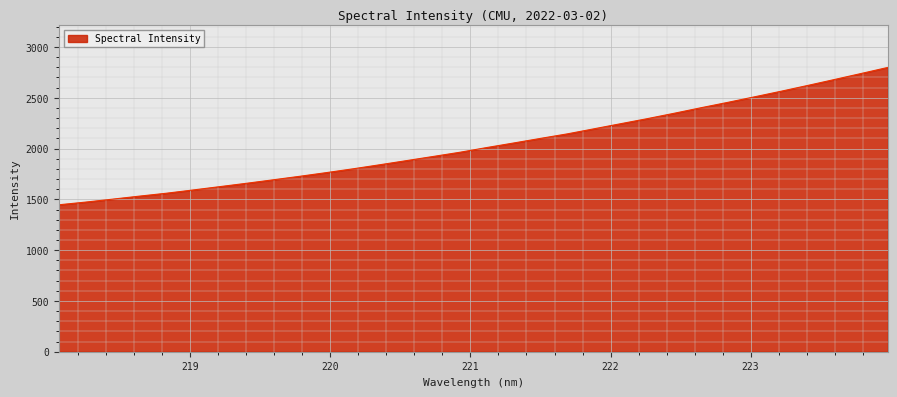

What is the difference between the maximum and minimum values?

1352.3